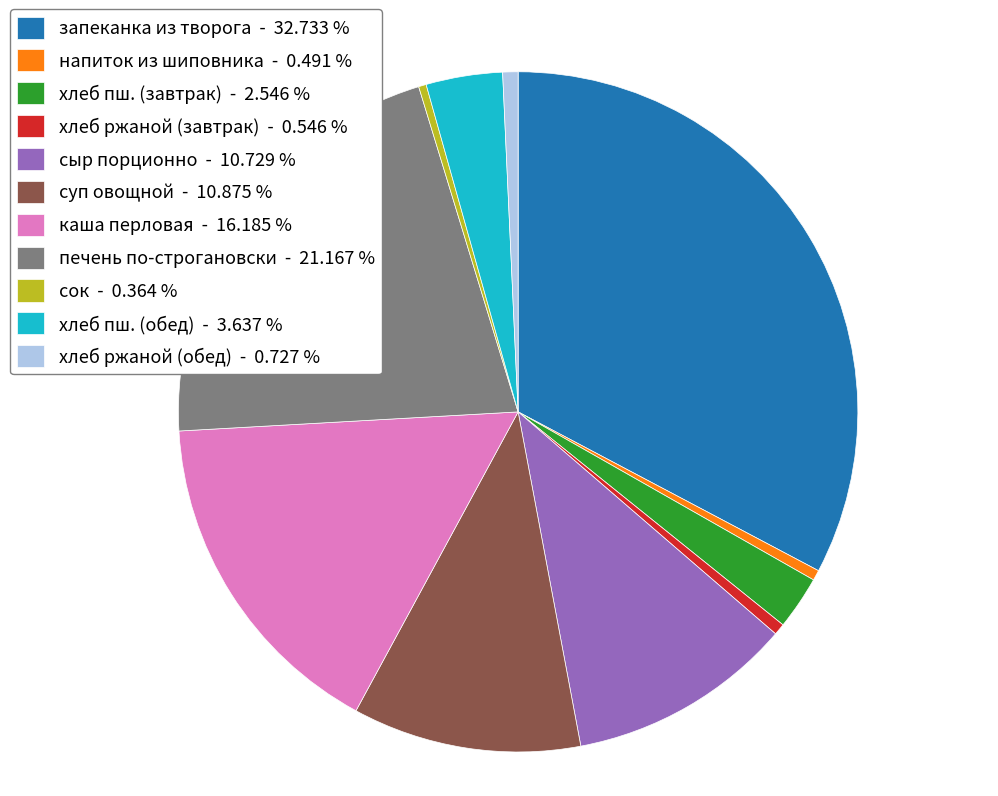

Between хлеб ржаной (обед) - 0.727 % and сыр порционно - 10.729 %, which is larger?

сыр порционно - 10.729 %